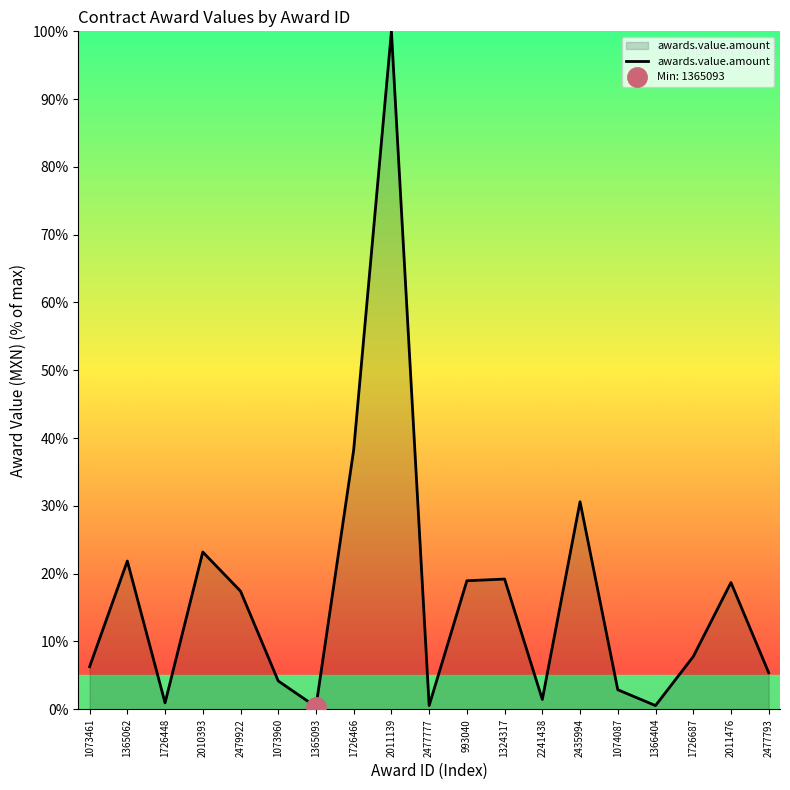

What is the sum of all values?

318.5